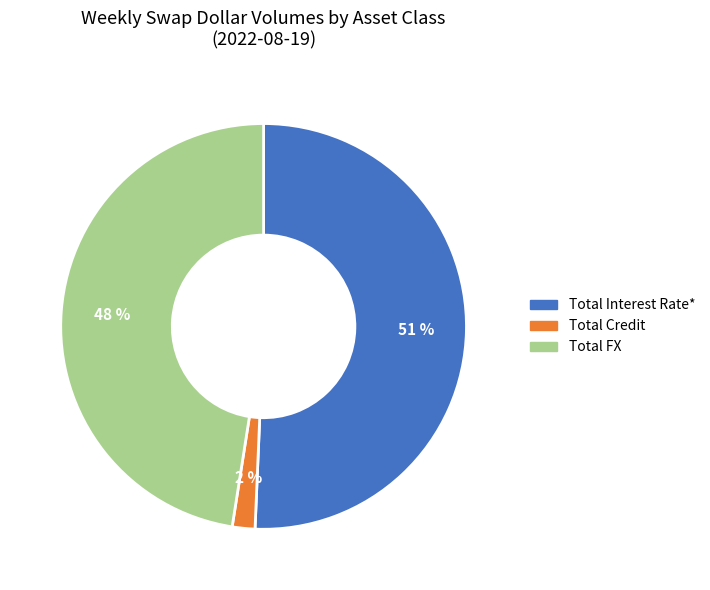

Is there any slice that represents more than half of the pie?

Yes